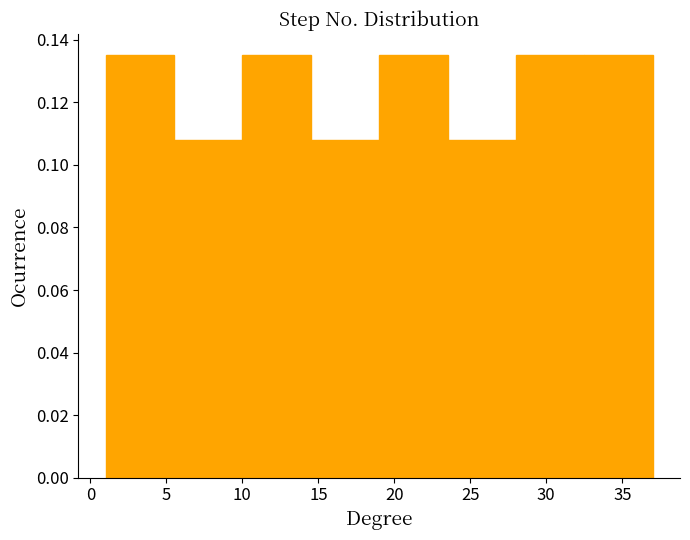

Reading left to right, transcribe this chart: for each bar, give the range it covers on the x-axis and its height. The values are not printed on the chart, so give them approximately, as read against the axis.

1.0 to 5.5: 0.136
5.5 to 10.0: 0.108
10.0 to 14.5: 0.136
14.5 to 19.0: 0.108
19.0 to 23.5: 0.136
23.5 to 28.0: 0.108
28.0 to 32.5: 0.136
32.5 to 37.0: 0.136